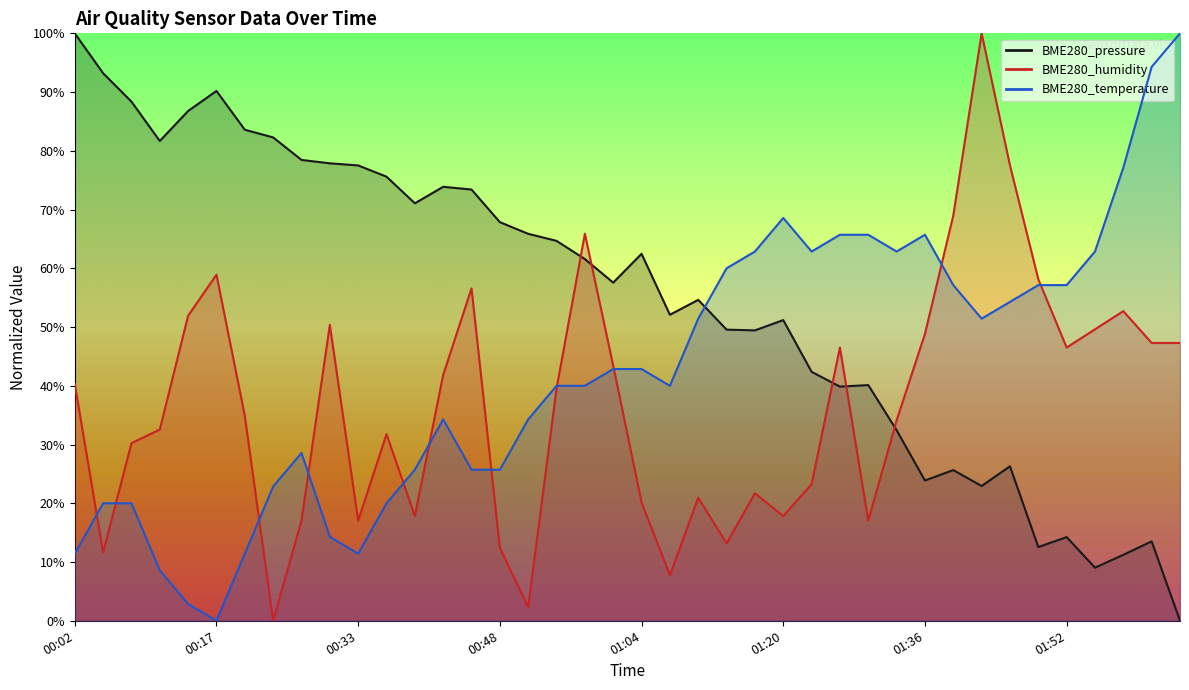

What is the difference between the maximum and second lowest values in the BME280_temperature series?

97.1